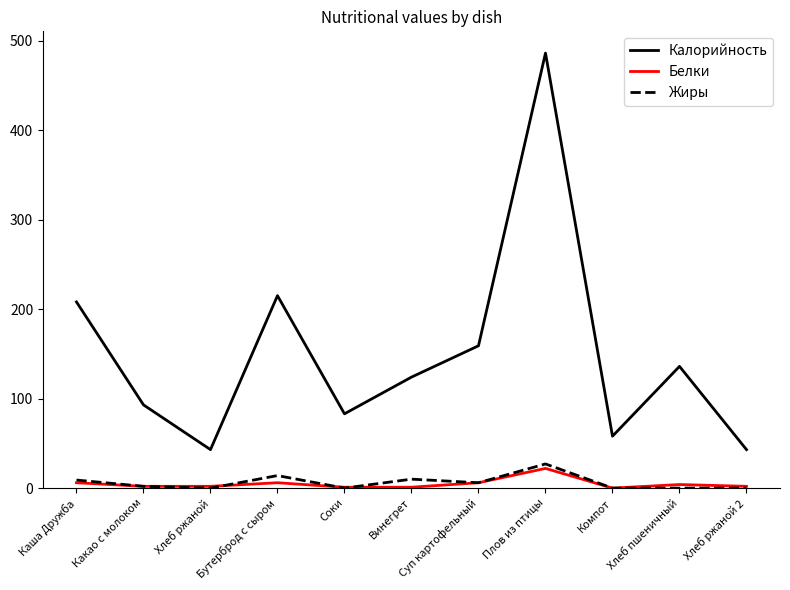

Which series has the largest range (max minus min)?

Калорийность